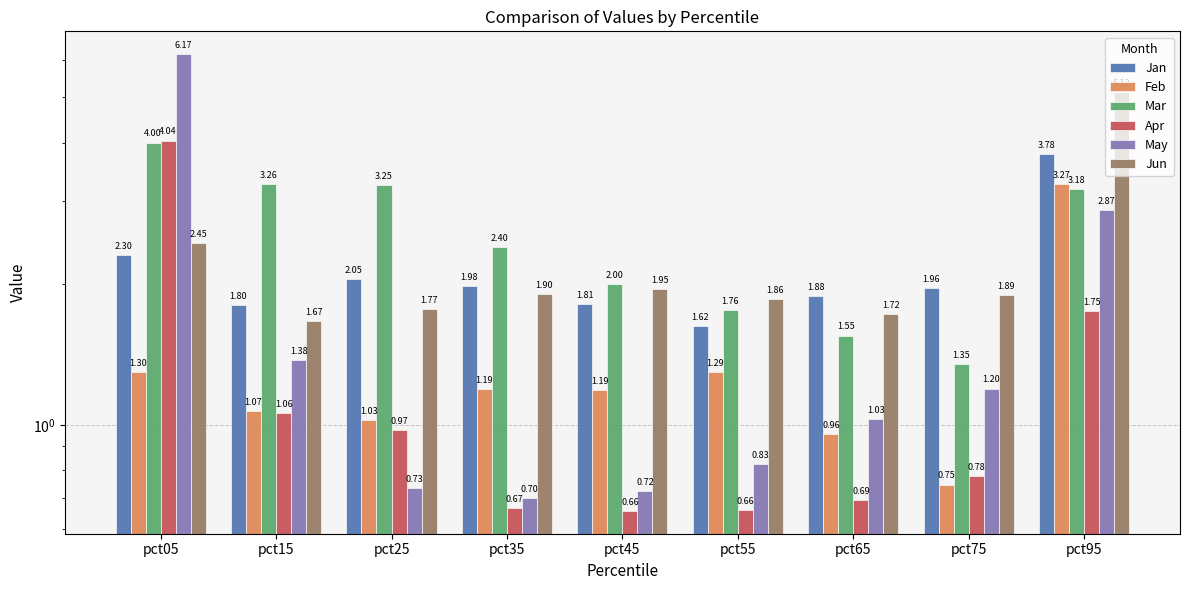

Which label corresponds to the smallest value in the chart?

pct45